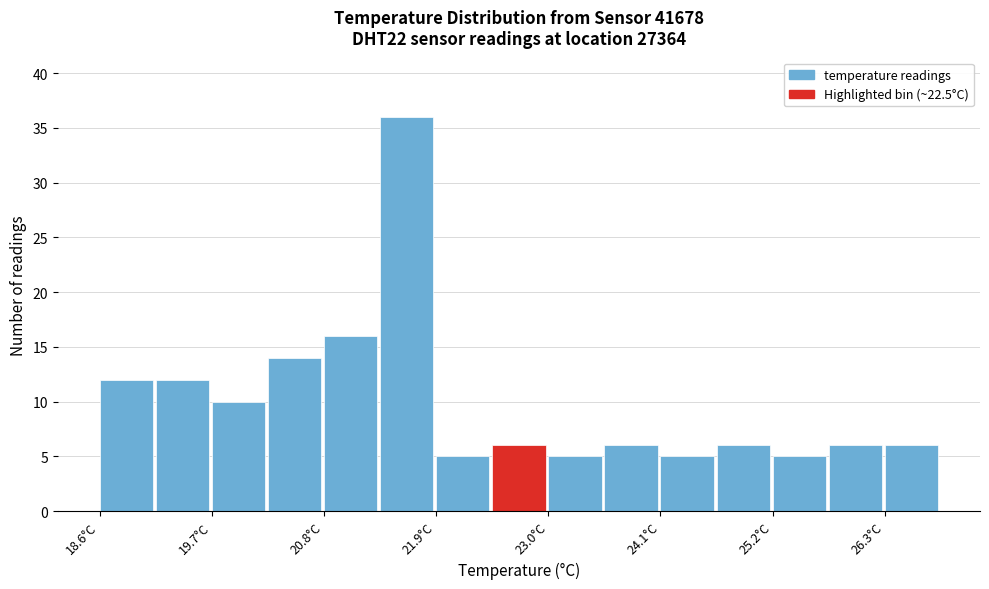

Around what value on the x-axis is the tallest bar? Give the approximate position of its centre, as read against the axis.

21.6